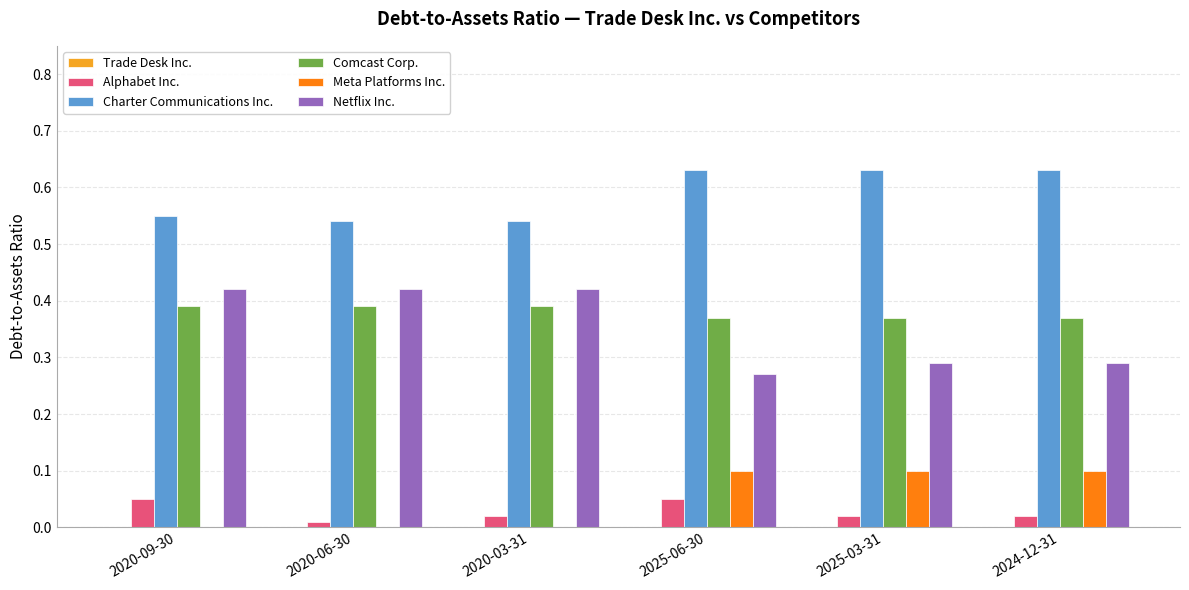

Does the chart contain stacked bars?

No